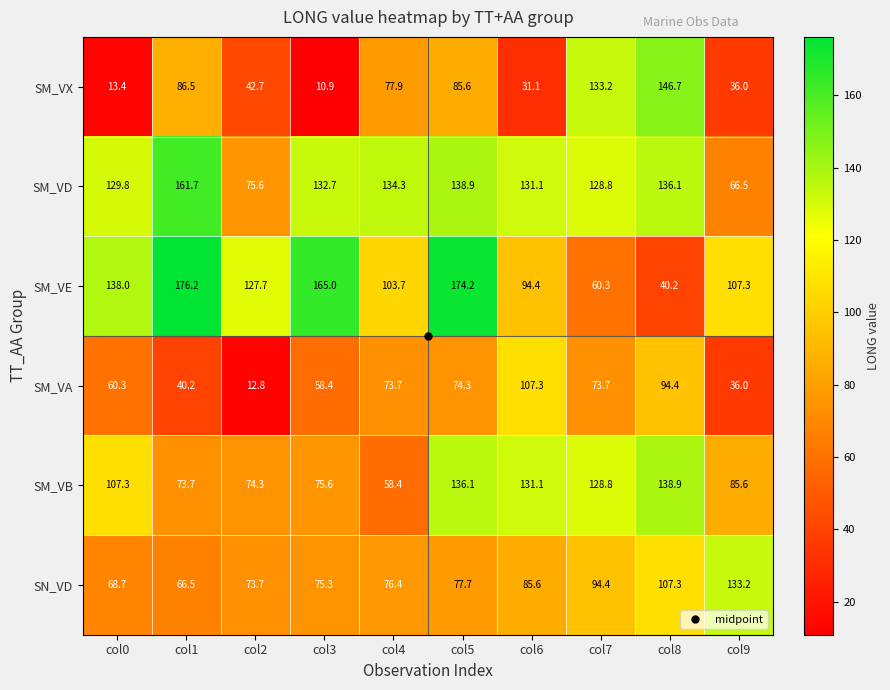

At which label does SM_VB first exceed 107?

col0